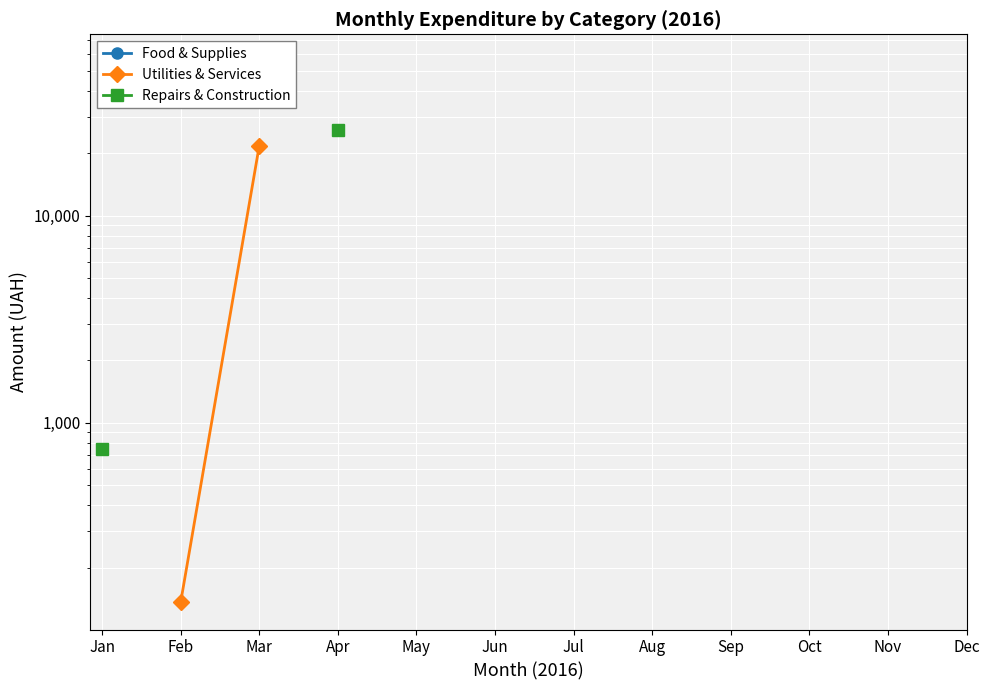

Is this an area chart (filled region under the line)?

No